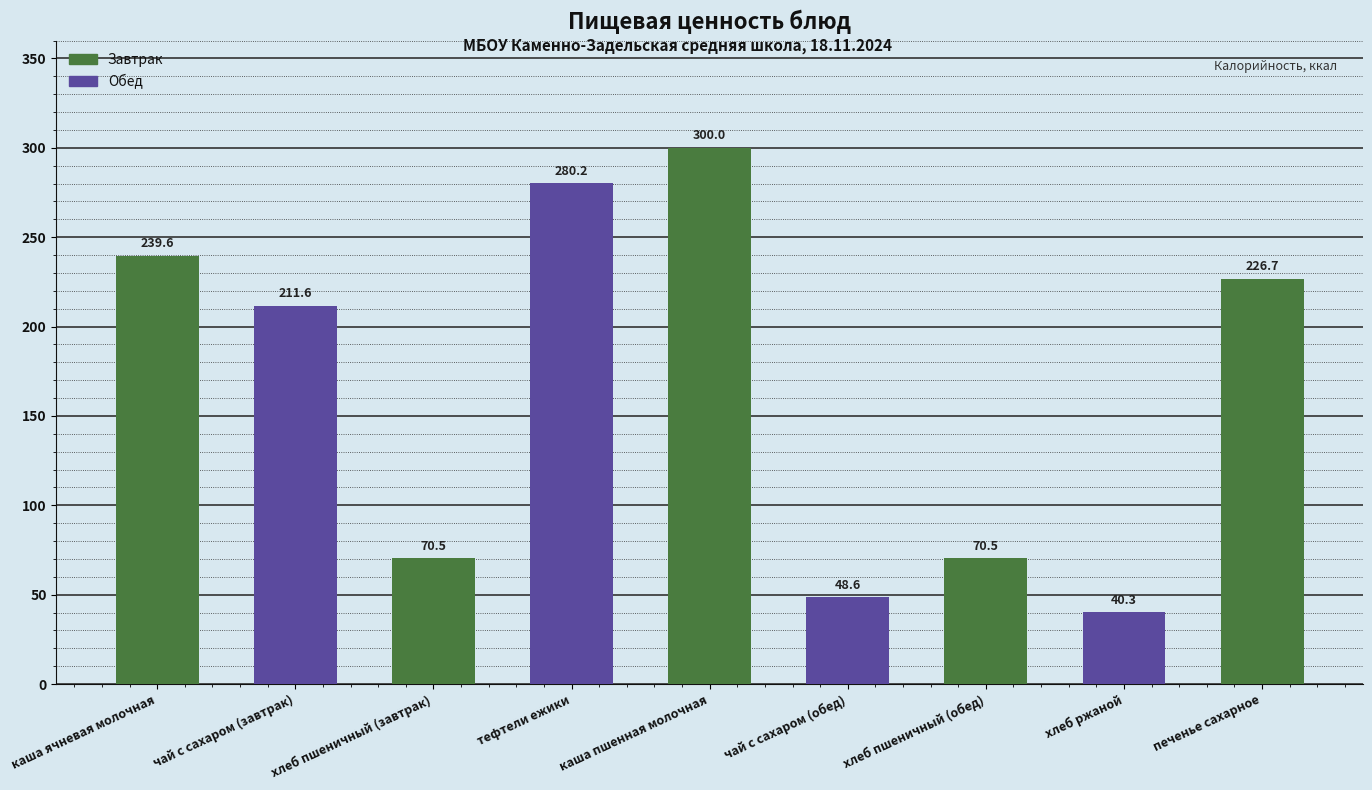

How many groups of bars are there?

9